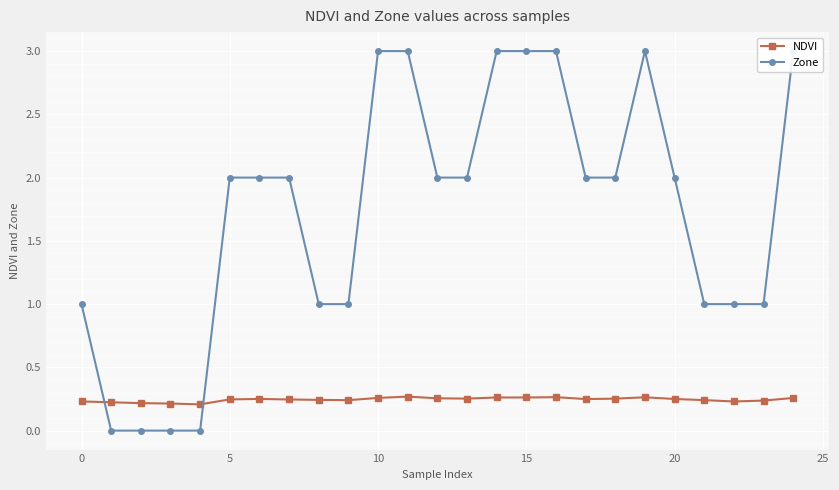

What are all the series names shown in the legend?

NDVI, Zone